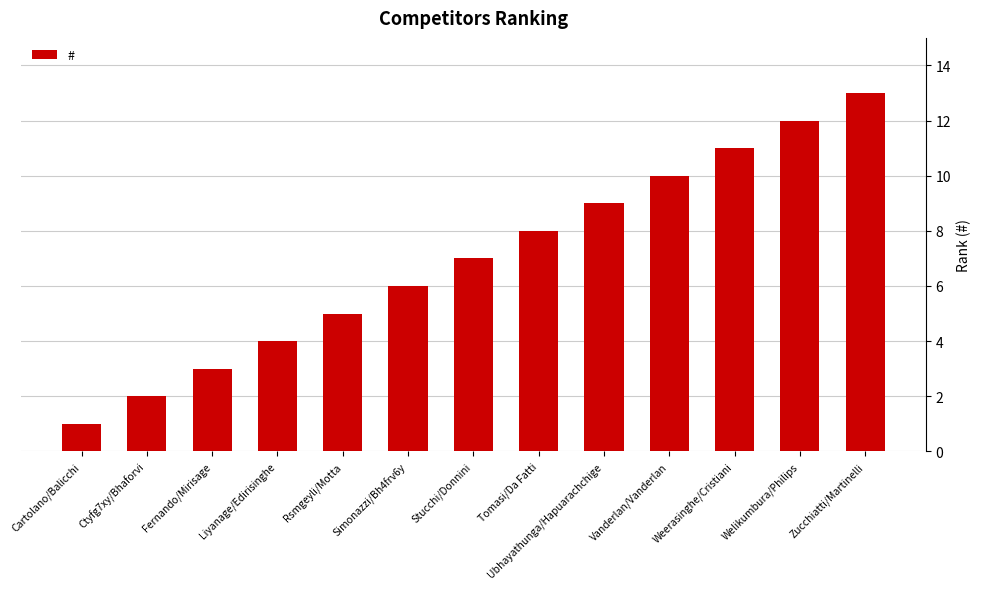

Which category has the lowest value across all series?

Cartolano/Balicchi